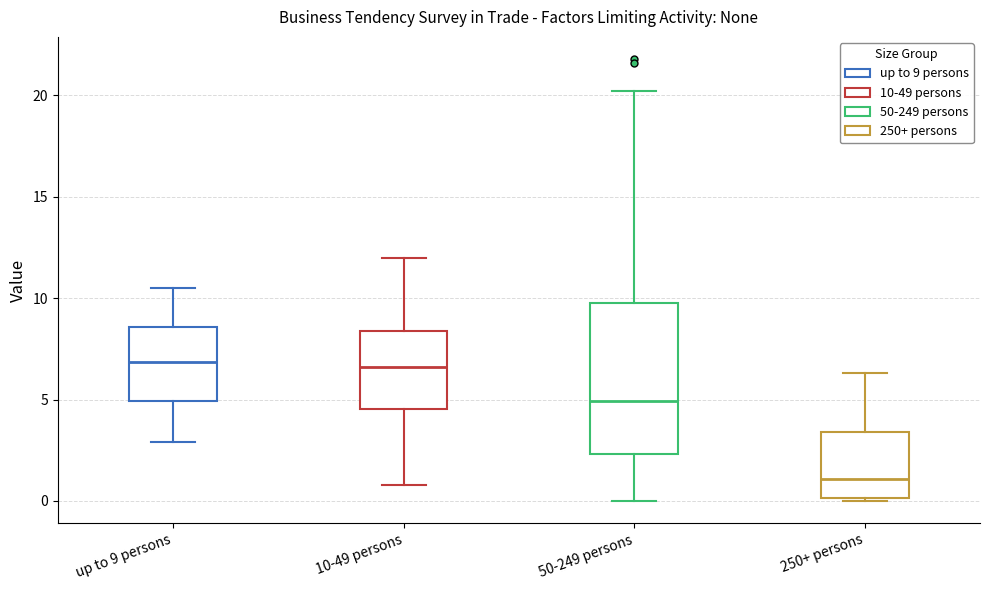

Which box is the tallest, from its lower edge to its upper edge?

50-249 persons